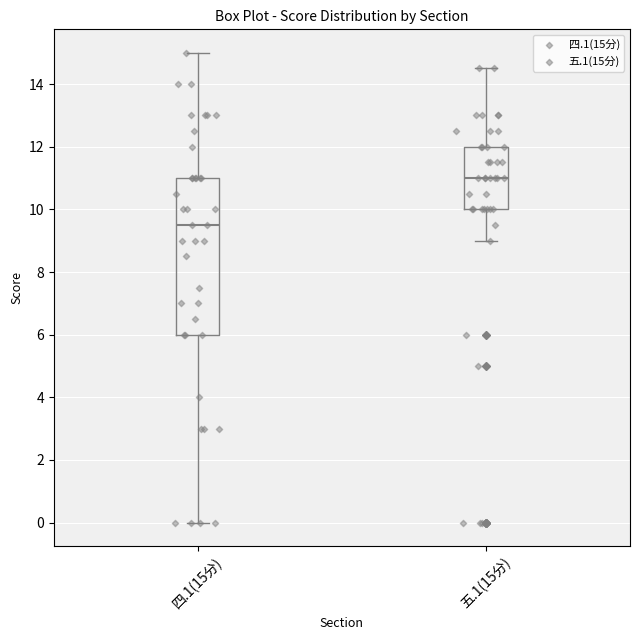

Which box is the tallest, from its lower edge to its upper edge?

四.1(15分)